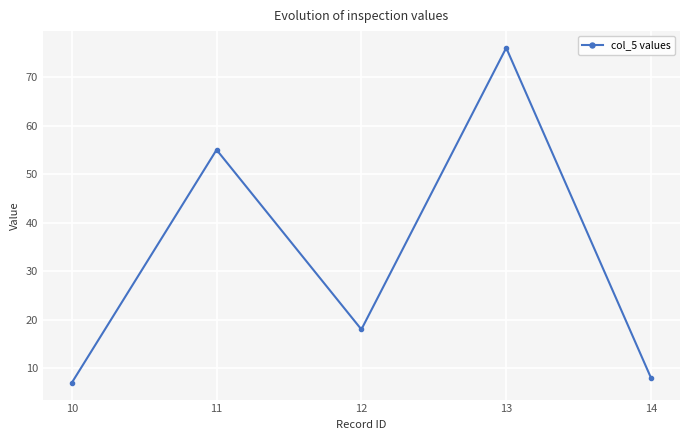

How many points are higher than both their immediate neighbors (excluding endpoints)?

2